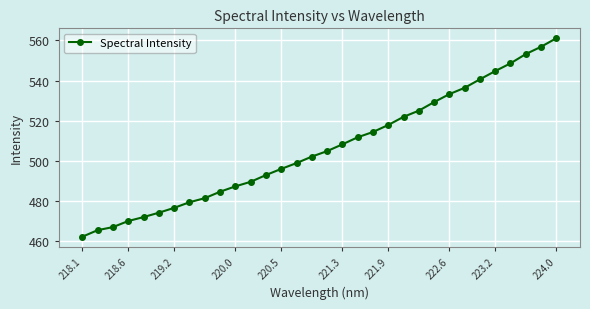

How many lines are shown in the chart?

1